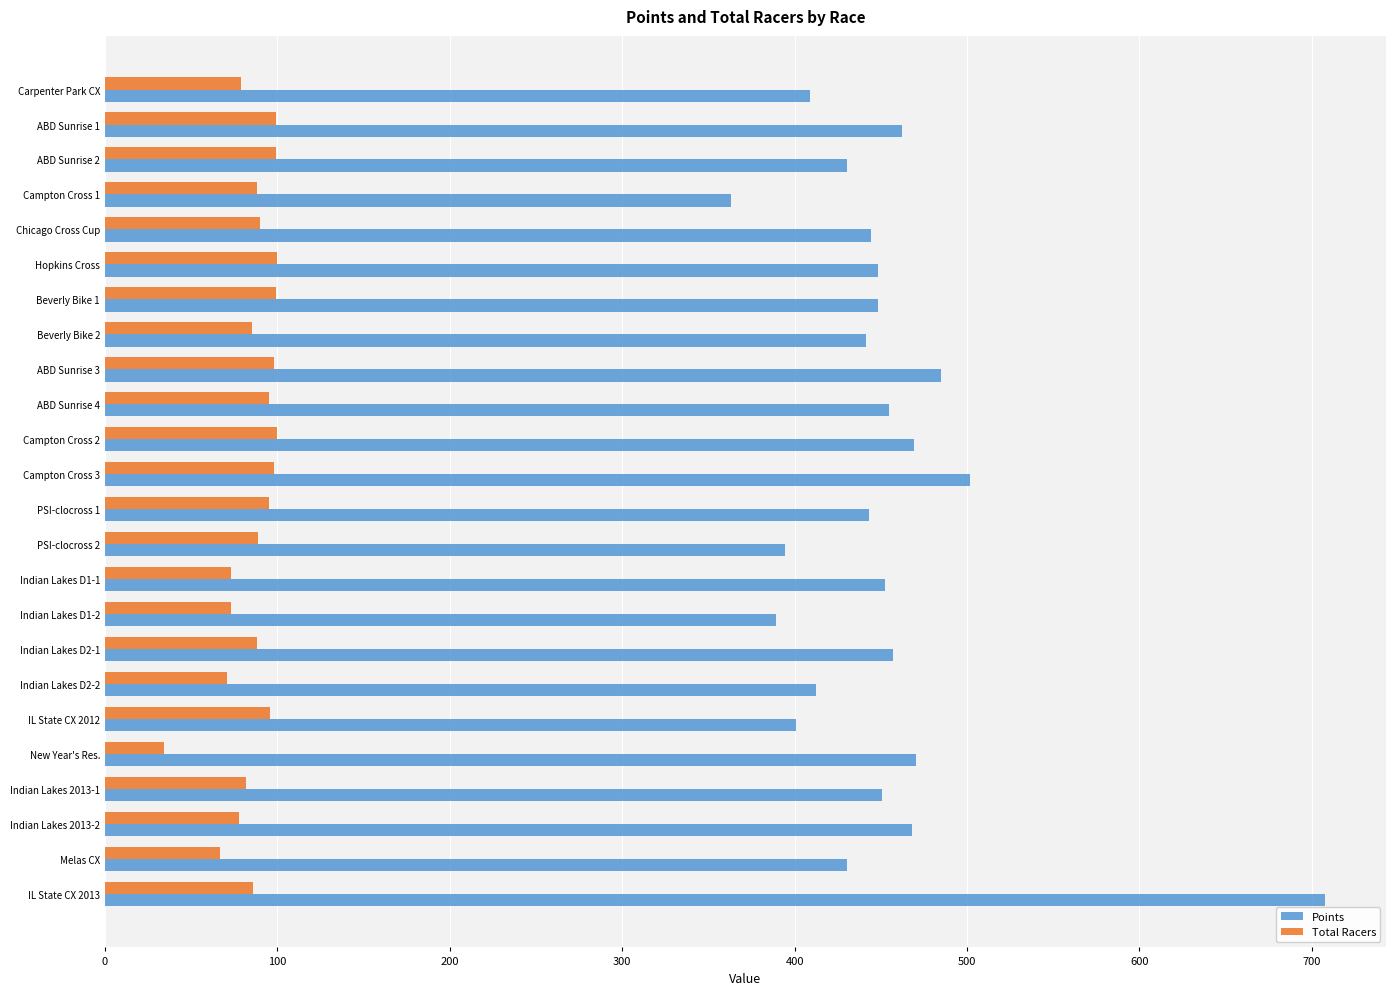

Between Campton Cross 1 and Chicago Cross Cup, which series saw the biggest shift?

Points